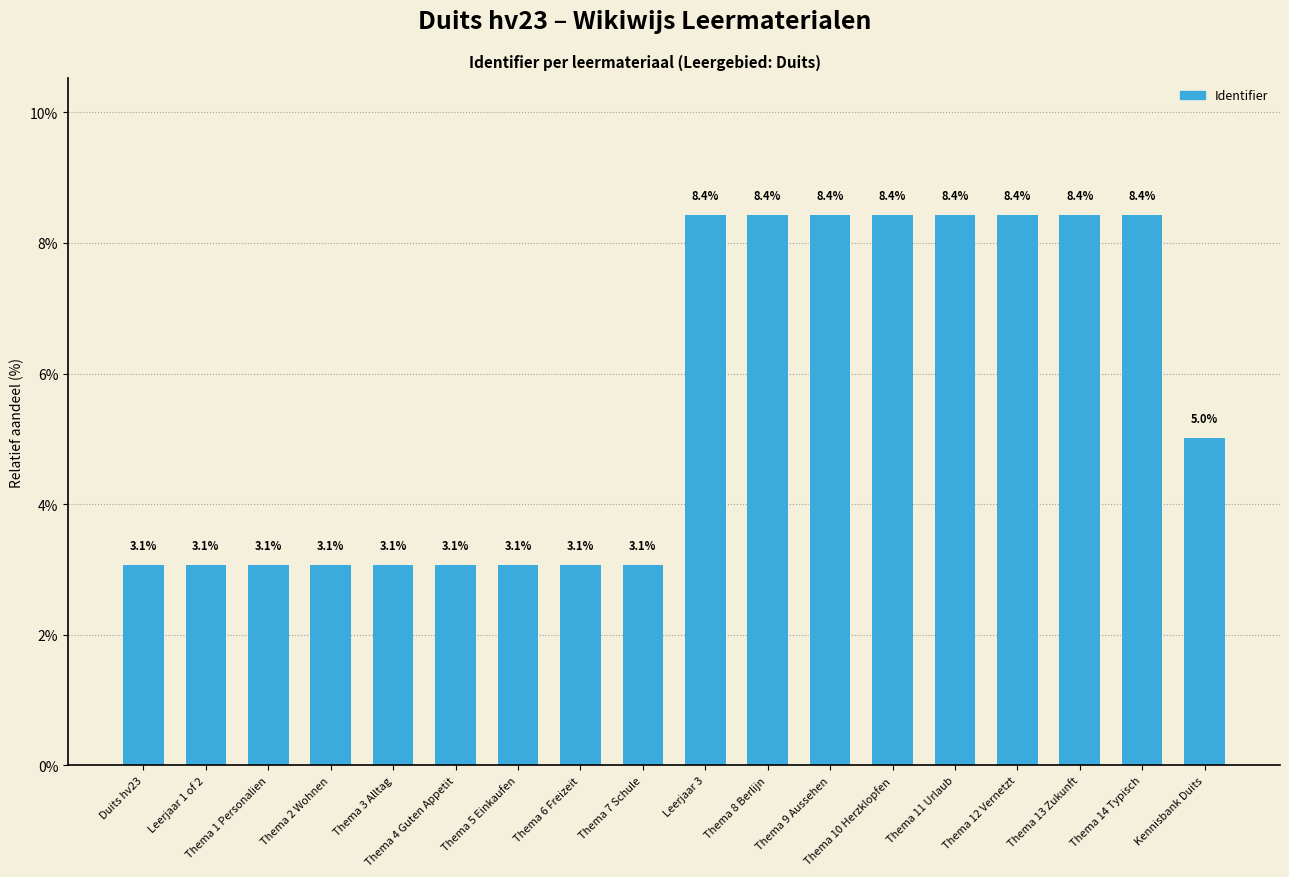

Approximately how many times larger is the value at Thema 7 Schule compared to Thema 13 Zukunft?

0.4